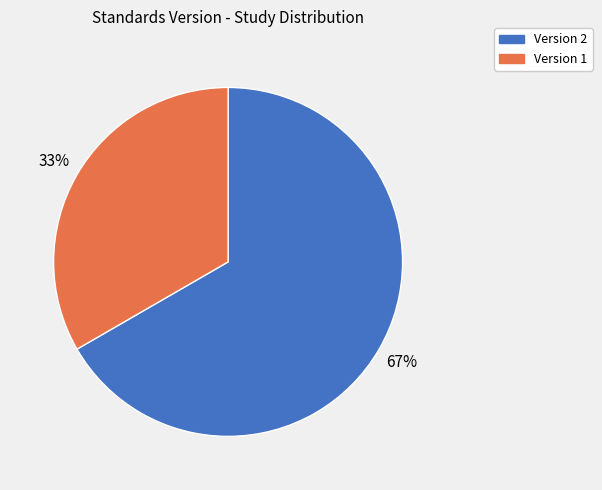

How many segments does this pie chart have?

2